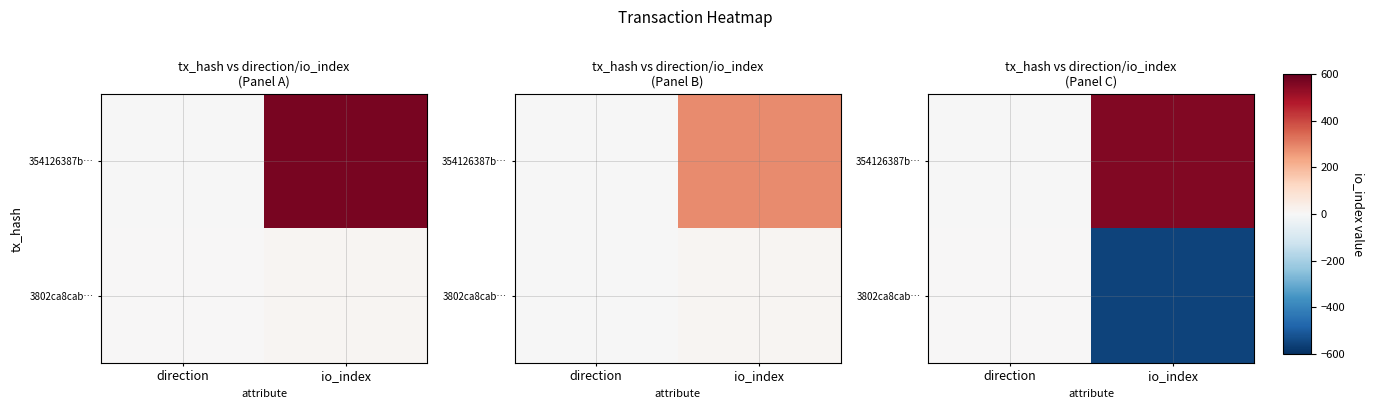

What is the smallest value displayed?

-557